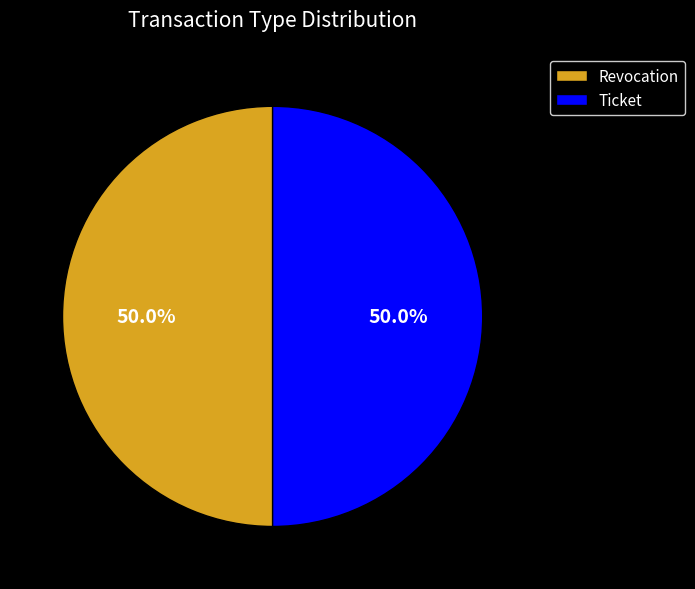

What percentage is NOT represented by Ticket?

50.0%